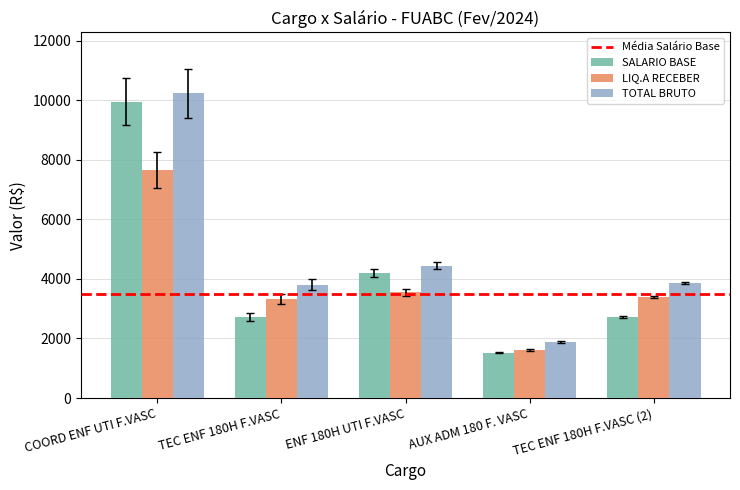

True or false: LIQ.A RECEBER has a value of 1849.9 at ENF 180H UTI F.VASC.

False